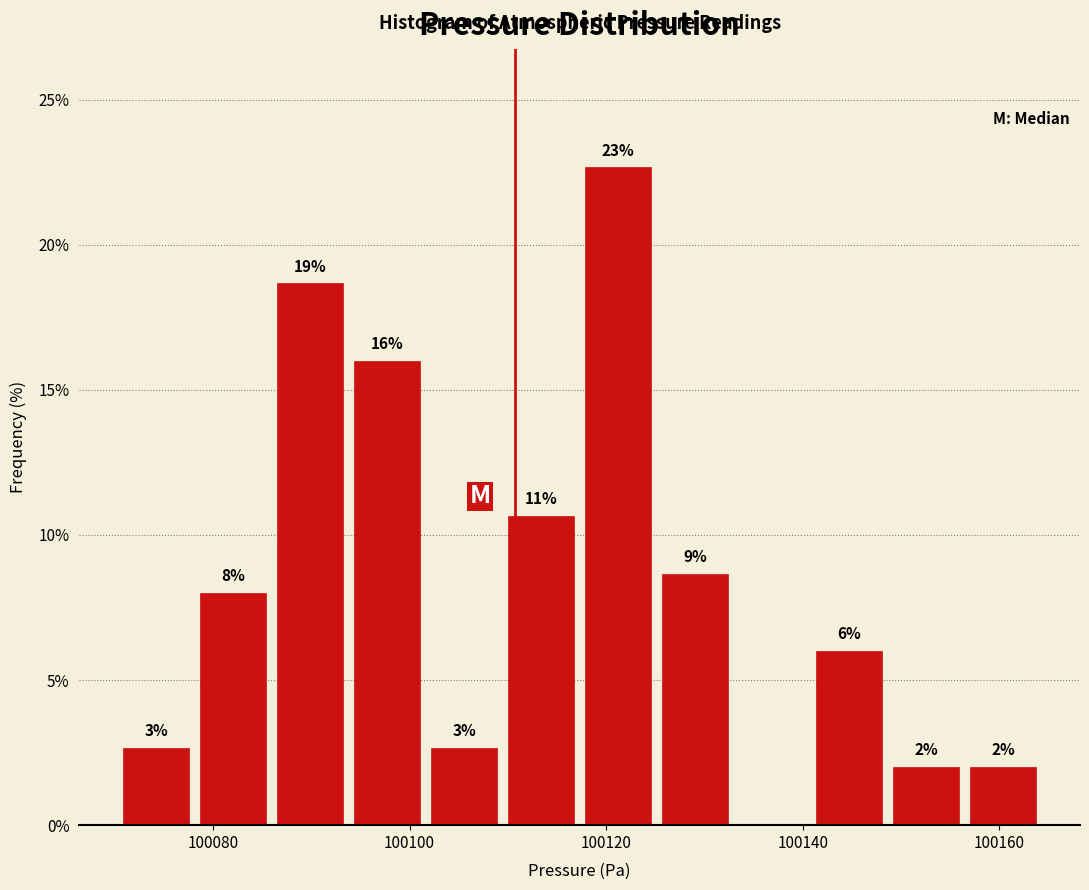

Read against the x-axis, roughly where is the centre of the tallest bar?

100122